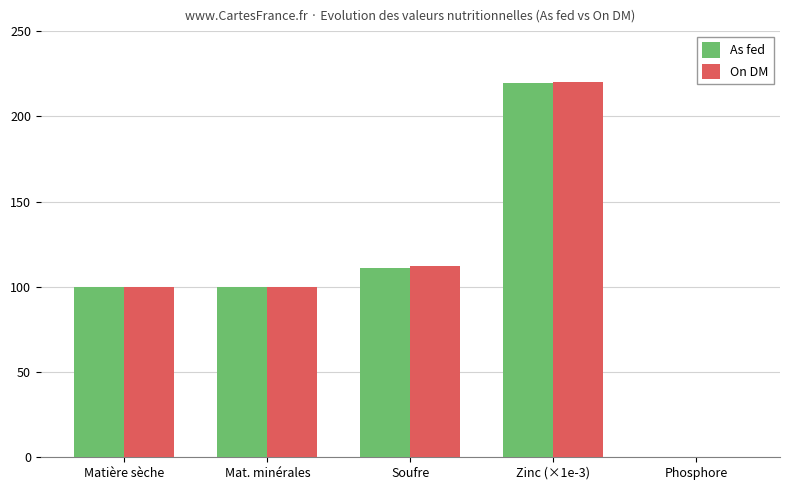

How many values in the As fed series exceed 99?

4